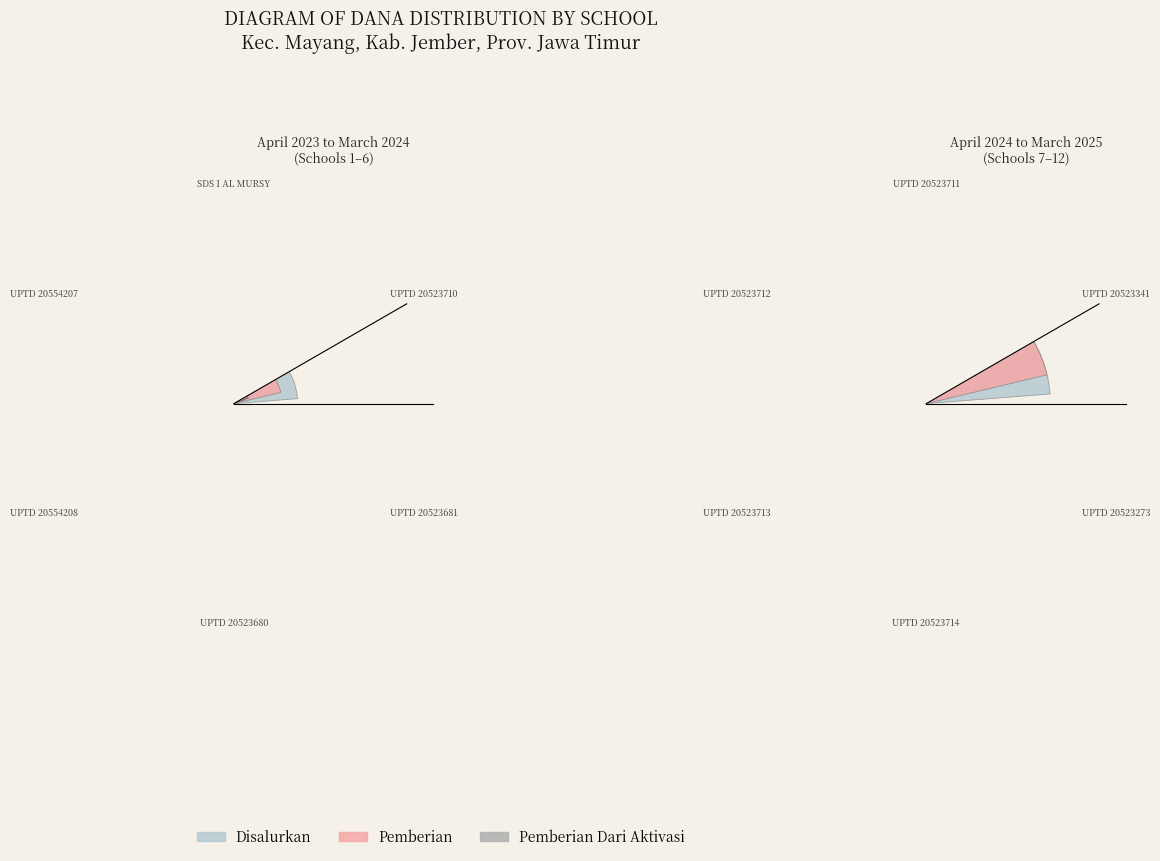

How much of the chart is everything except UPTD 20523712?

85.0%